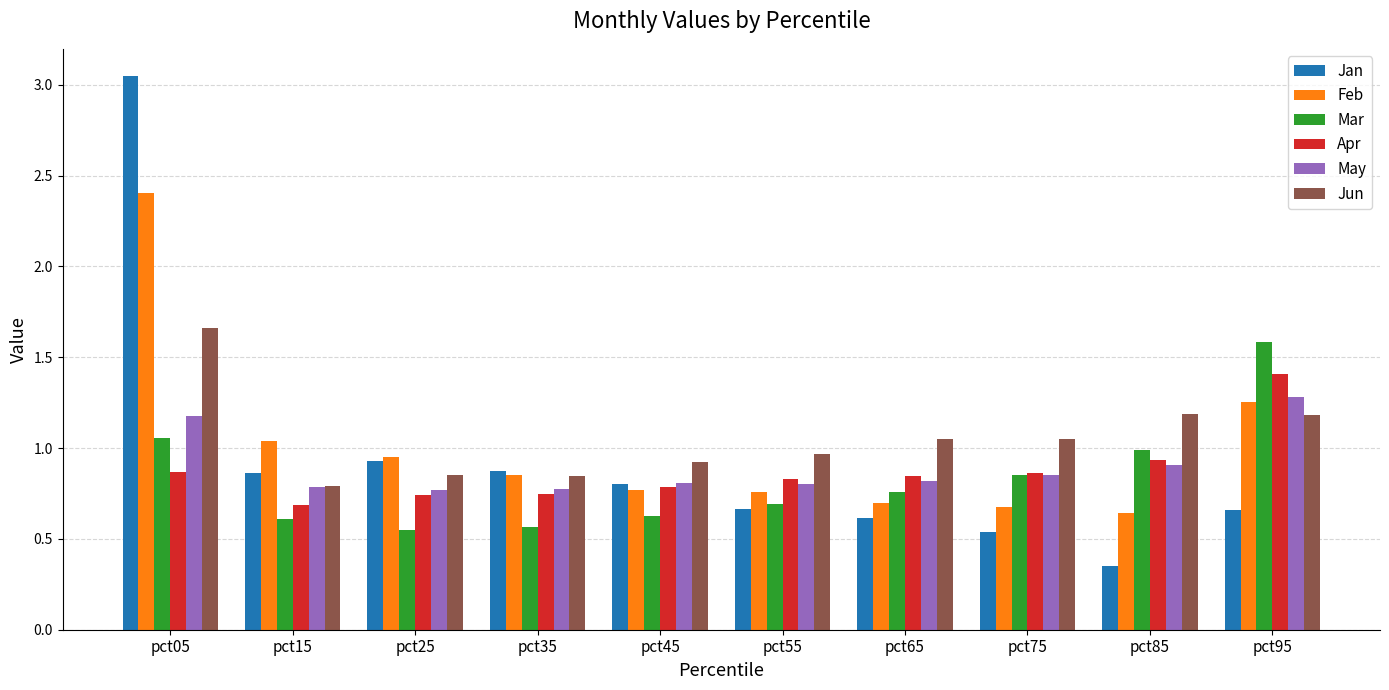

At which label does Feb reach its peak?

pct05